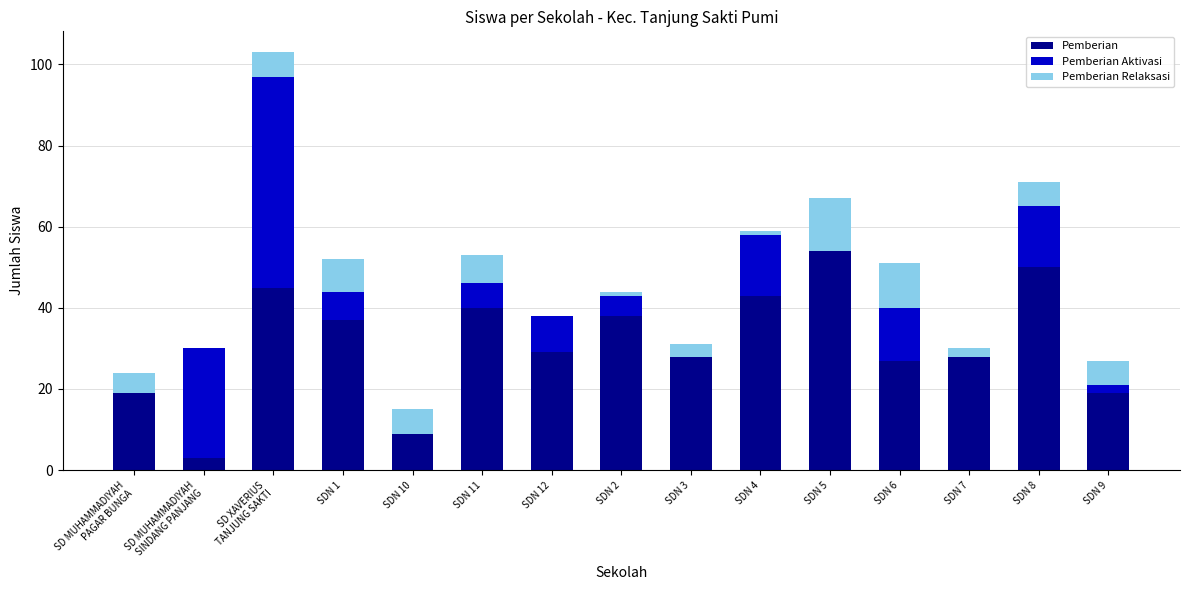

True or false: Pemberian has a value of 50 at SDN 8.

True